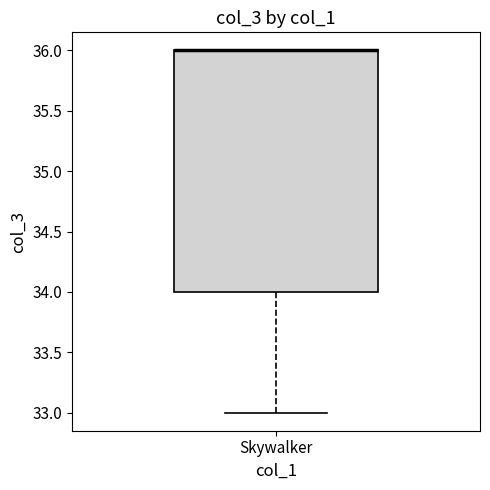

Where is the upper edge of the box for Skywalker on the y-axis? The values are not printed on the chart, so give them approximately, as read against the axis.

36